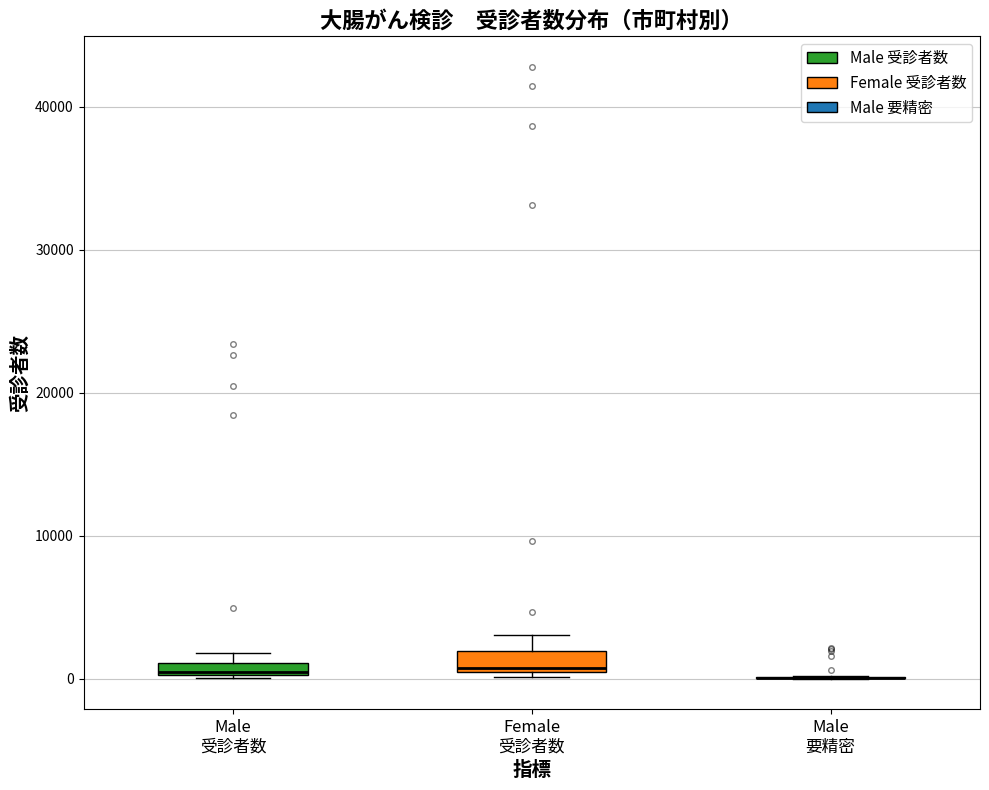

Where is the lower edge of the box for Male 受診者数 on the y-axis? The values are not printed on the chart, so give them approximately, as read against the axis.

0